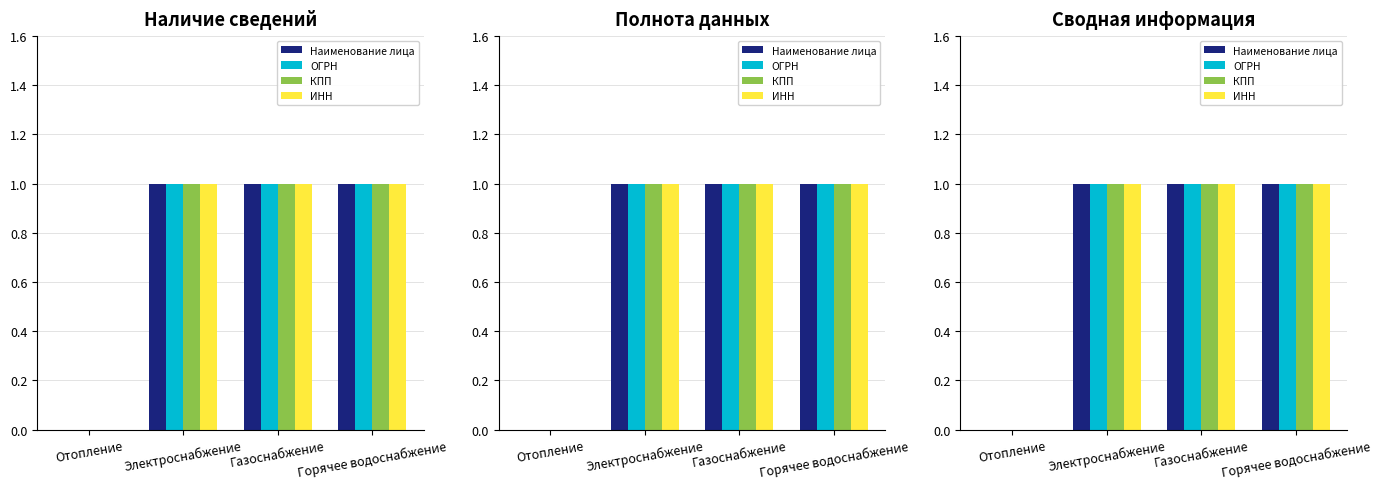

How many ОГРН values are between 1 and 2?

3